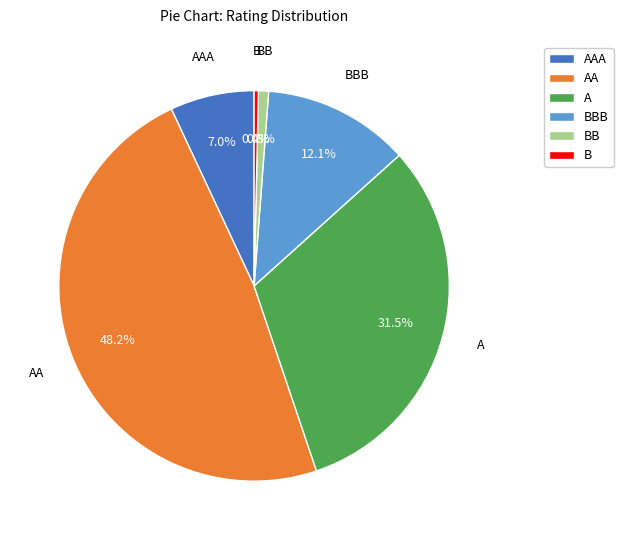

How much of the chart is everything except B?

99.6%